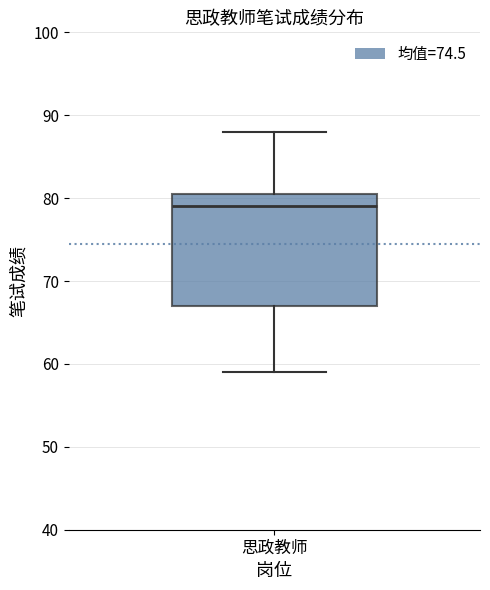

Read this box plot against the y-axis: the position of the median line, the range covered by the box, and the ends of both whiskers. The values are not printed on the chart, so give them approximately, as read against the axis.

median 79, box 67 to 81, whiskers 59 to 88